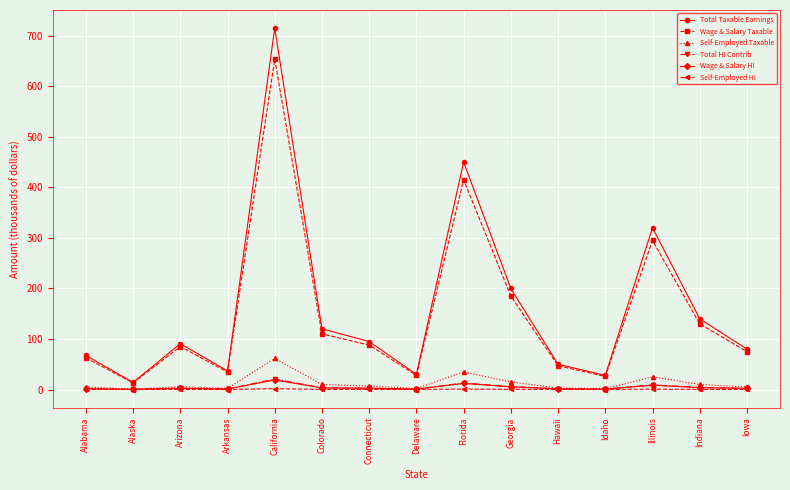

Is this an area chart (filled region under the line)?

No